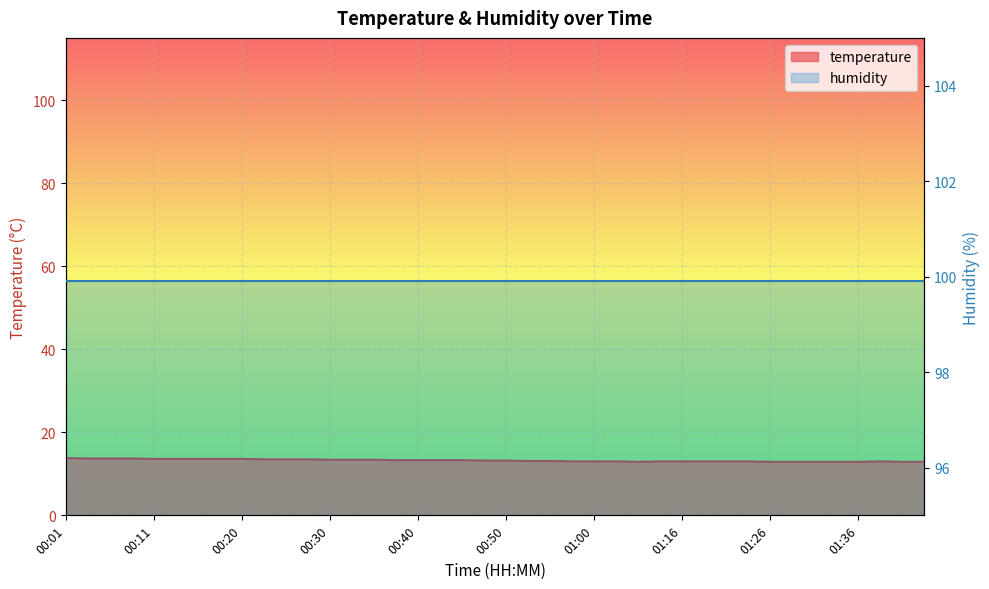

At which label is the value closest to 13?

00:57